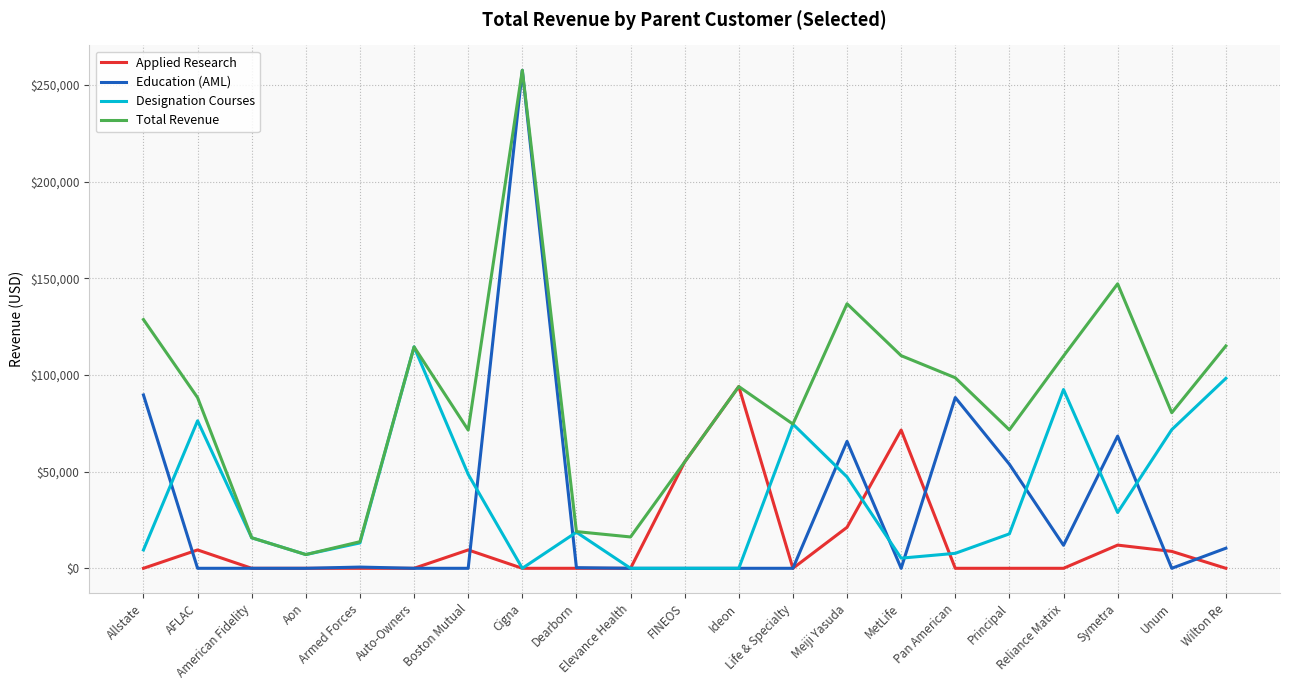

How many lines are shown in the chart?

4